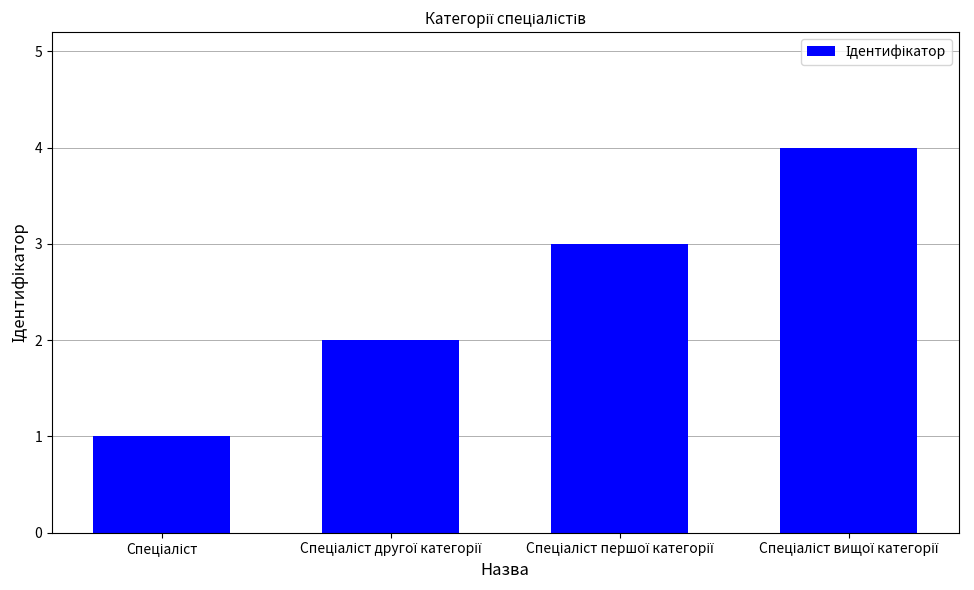

What is the sum of all values?

10